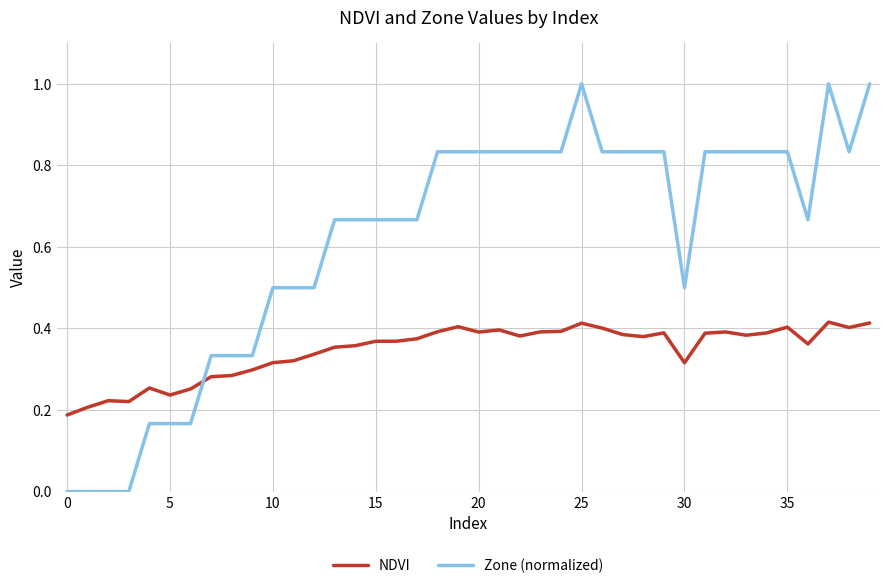

Which series has the widest spread of values?

Zone (normalized)